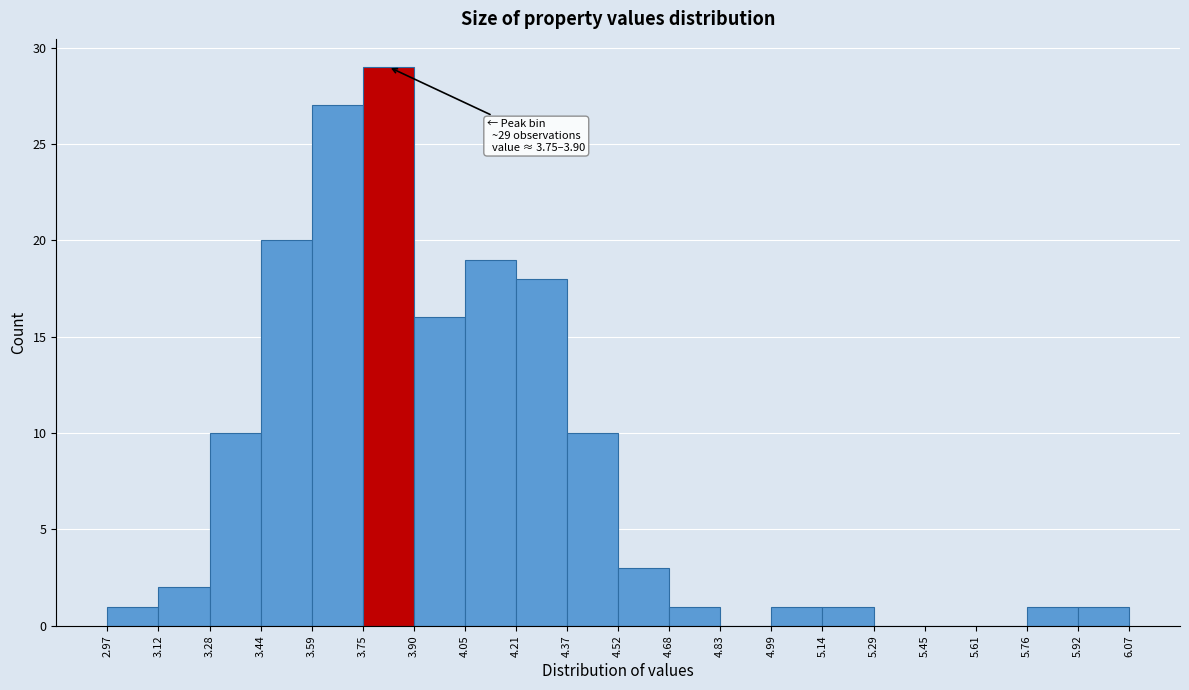

Over which range of the x-axis is the bar tallest?

3.75 to 3.90